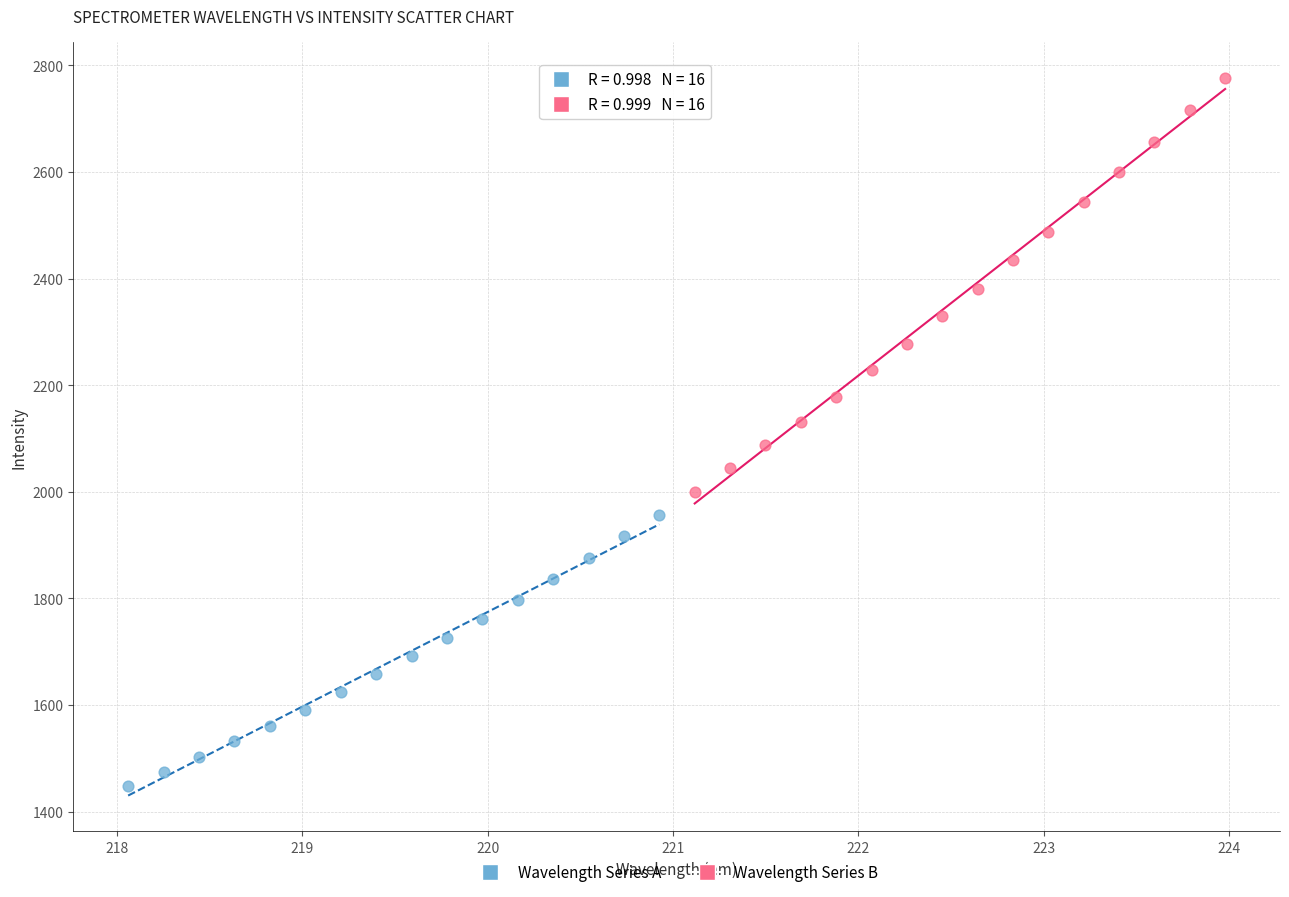

Which series has the widest spread of Y values?

Wavelength Series B